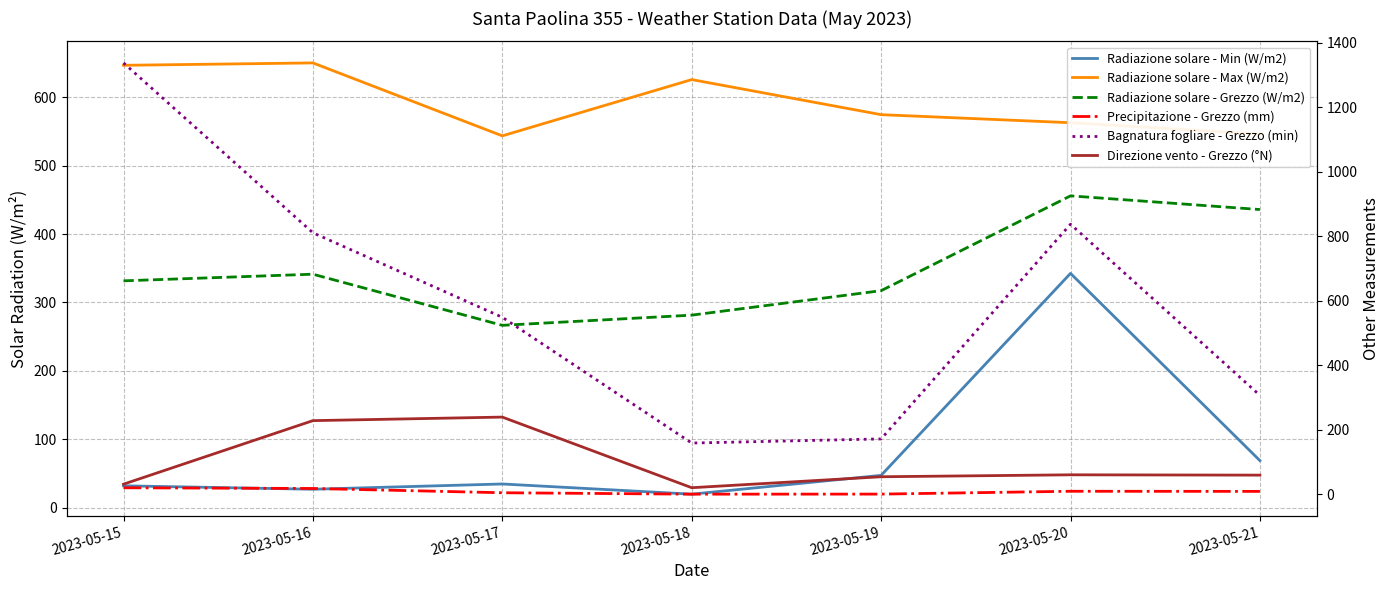

Which series has the widest spread of values?

Bagnatura fogliare - Grezzo (min)